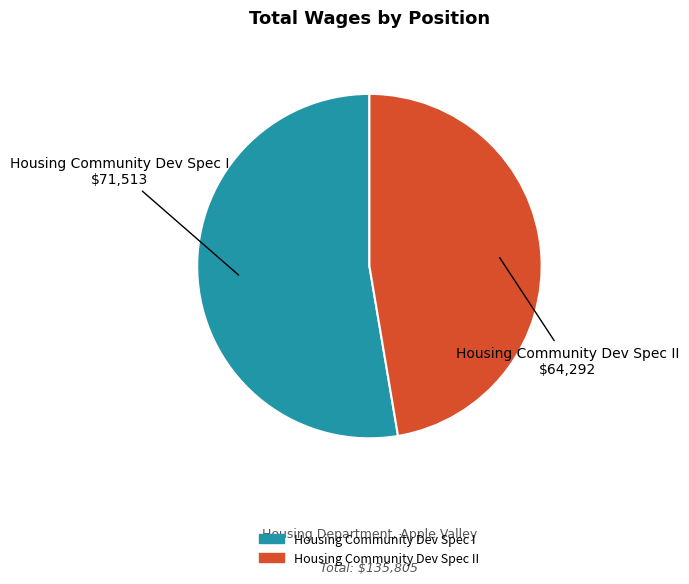

Which category accounts for the majority?

Housing Community Dev Spec I